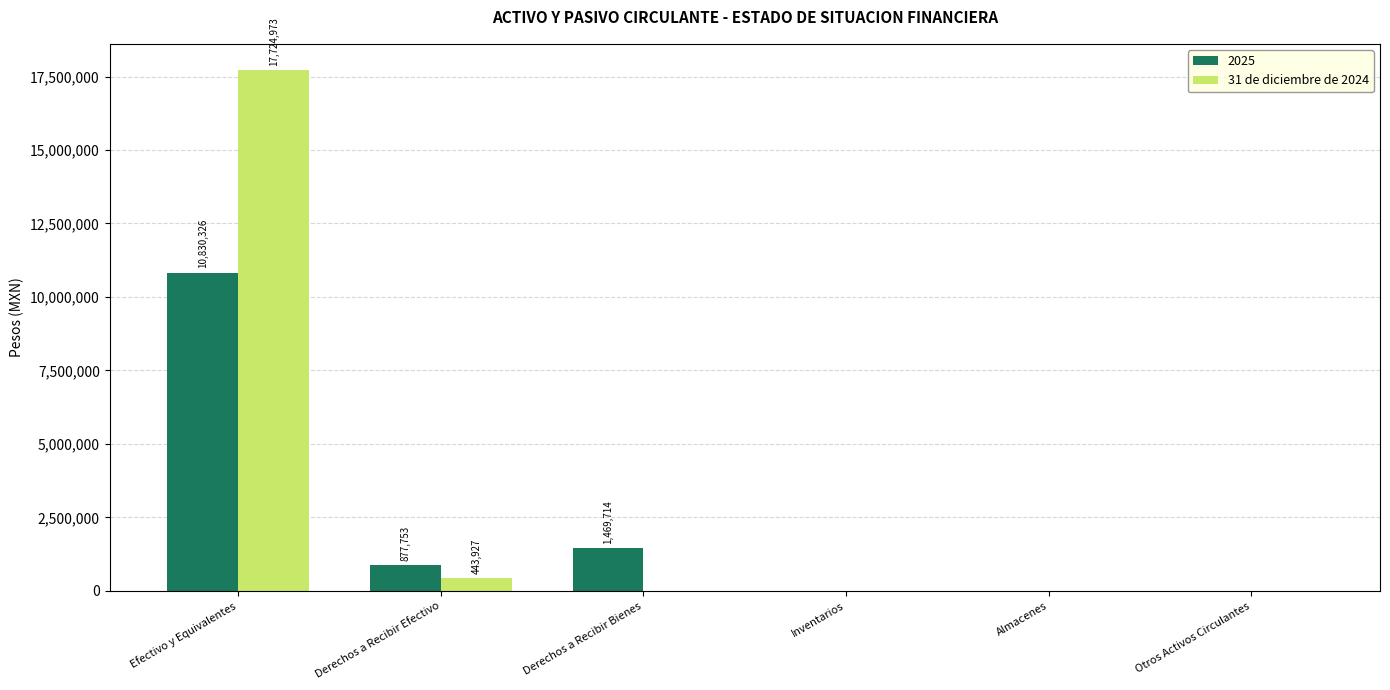

Reading left to right, list all the values displayed in this chart.

2025: Efectivo y Equivalentes=10830326	Derechos a Recibir Efectivo=877753	Derechos a Recibir Bienes=1469714	Inventarios=0	Almacenes=0	Otros Activos Circulantes=0
31 de diciembre de 2024: Efectivo y Equivalentes=17724973	Derechos a Recibir Efectivo=443927	Derechos a Recibir Bienes=0	Inventarios=0	Almacenes=0	Otros Activos Circulantes=0